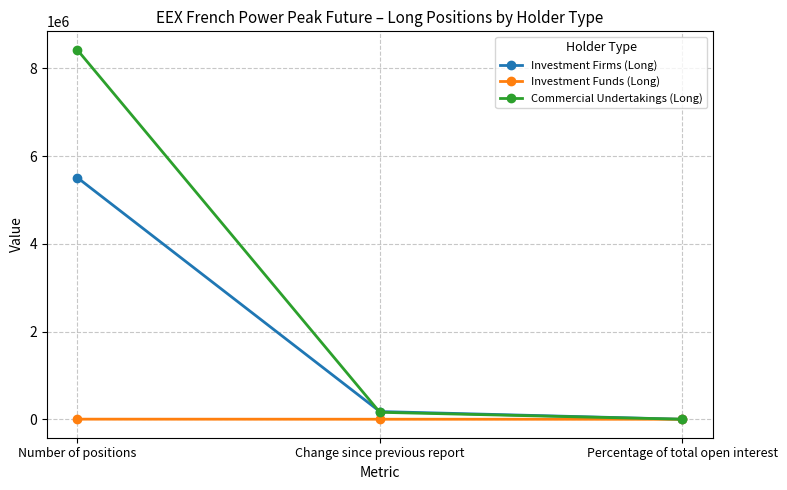

List the series in order of their peak value, lowest first.

Investment Funds (Long), Investment Firms (Long), Commercial Undertakings (Long)